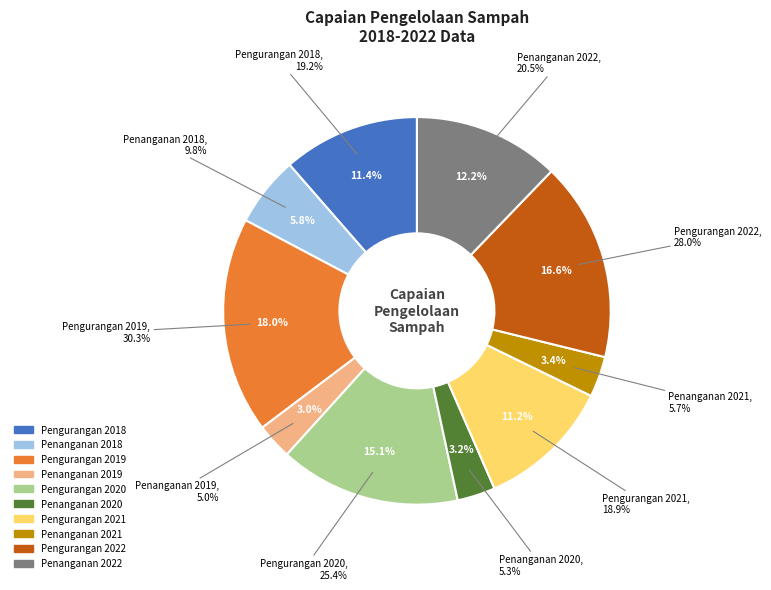

Rank the categories by value from highest to lowest.

Pengurangan 2019, Pengurangan 2022, Pengurangan 2020, Penanganan 2022, Pengurangan 2018, Pengurangan 2021, Penanganan 2018, Penanganan 2021, Penanganan 2020, Penanganan 2019